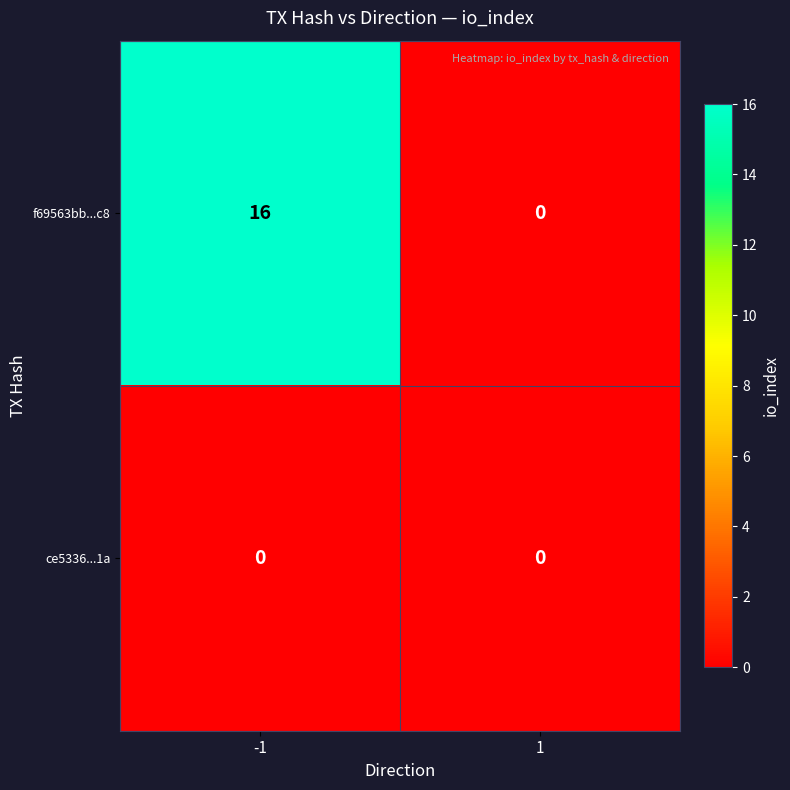

Which series has the largest range (max minus min)?

f69563bb...c8